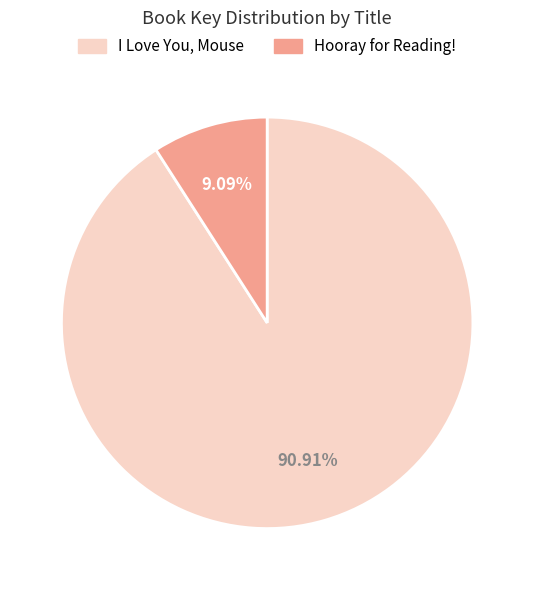

To the nearest percent, what percentage of the pie is I Love You, Mouse?

91%